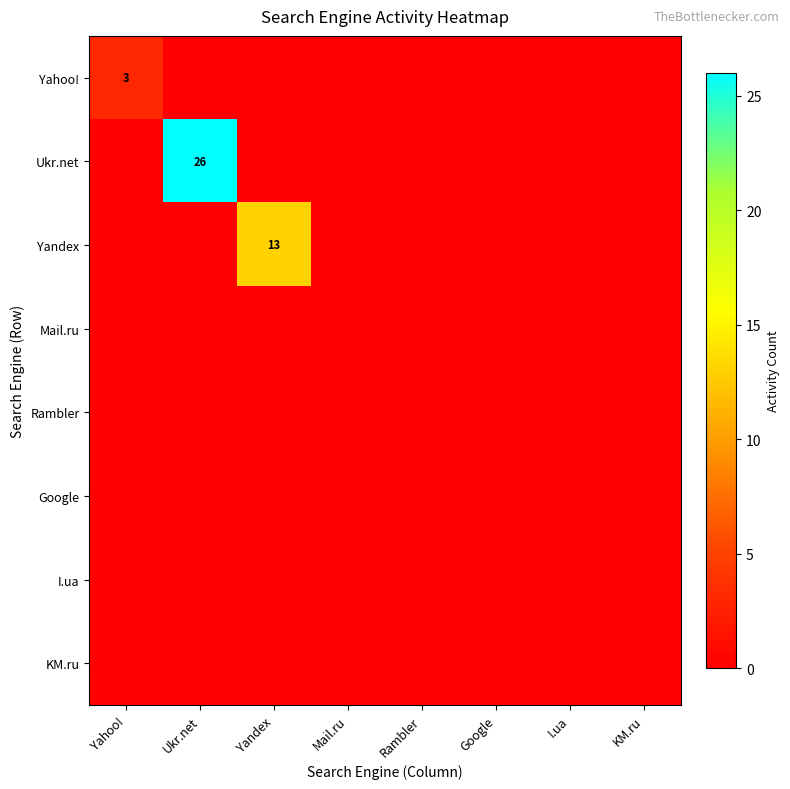

Rank the series at I.ua from highest to lowest value.

Yahoo!, Ukr.net, Yandex, Mail.ru, Rambler, Google, I.ua, KM.ru